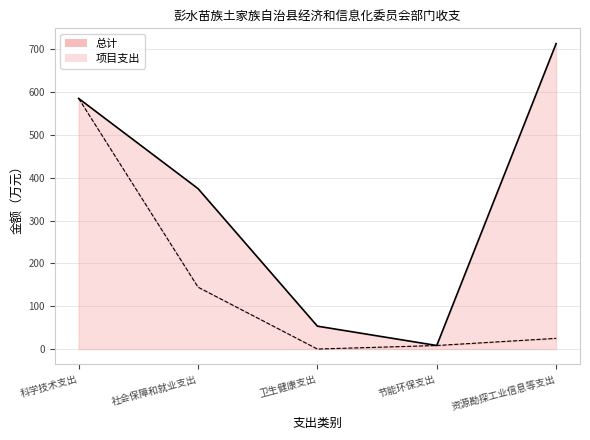

Which series has the largest total across all categories?

总计